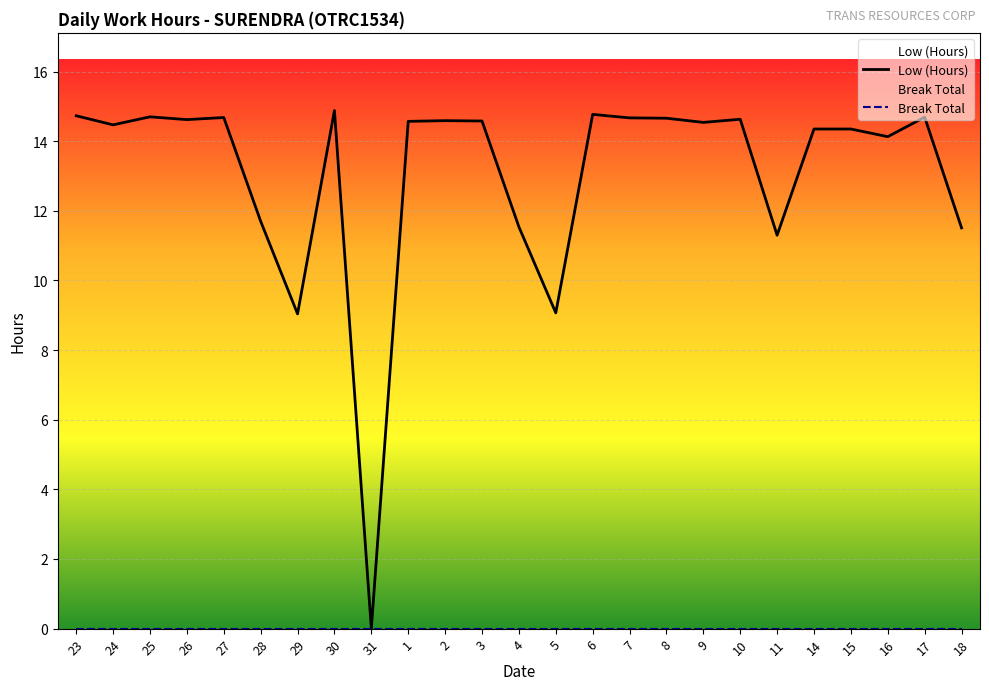

The value at 17 is 20.1. True or false?

False